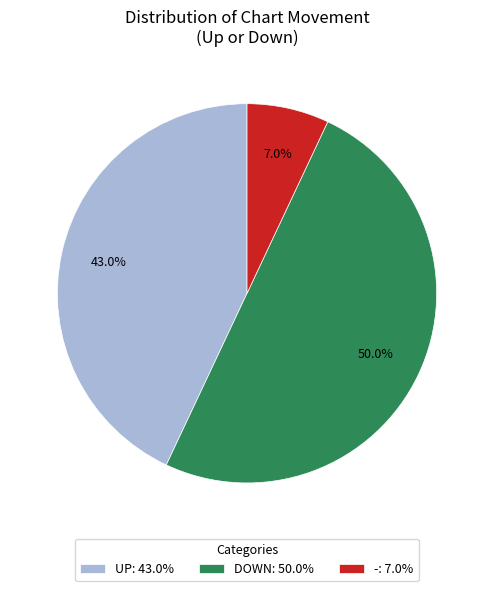

Count the number of slices in the pie.

3